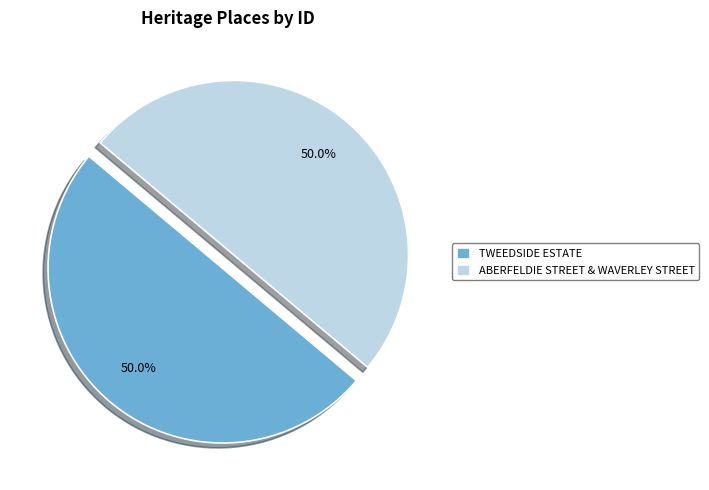

To the nearest percent, what is the combined percentage of ABERFELDIE STREET & WAVERLEY STREET and TWEEDSIDE ESTATE?

100%